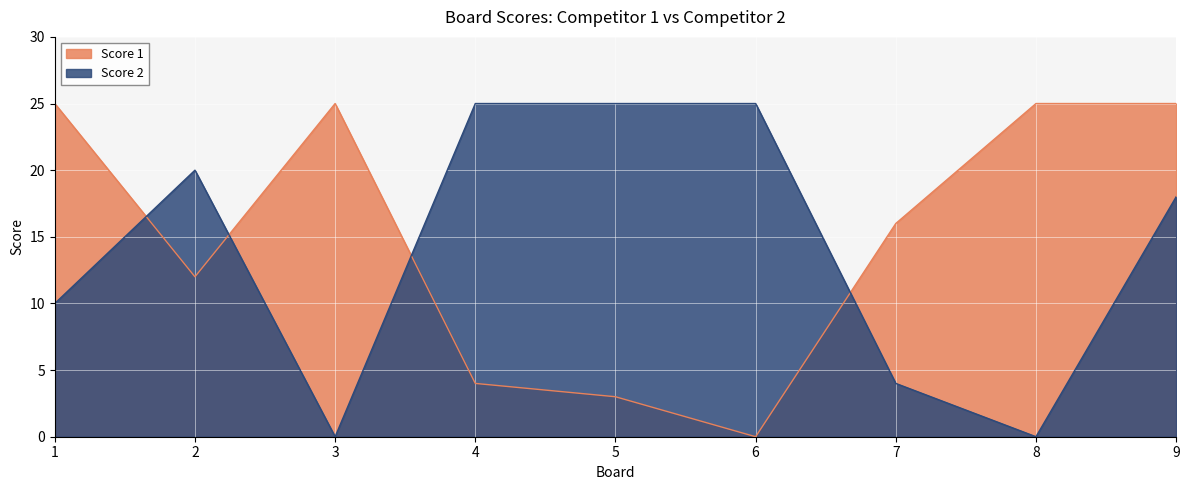

How many values in the Score 1 series exceed 16?

4